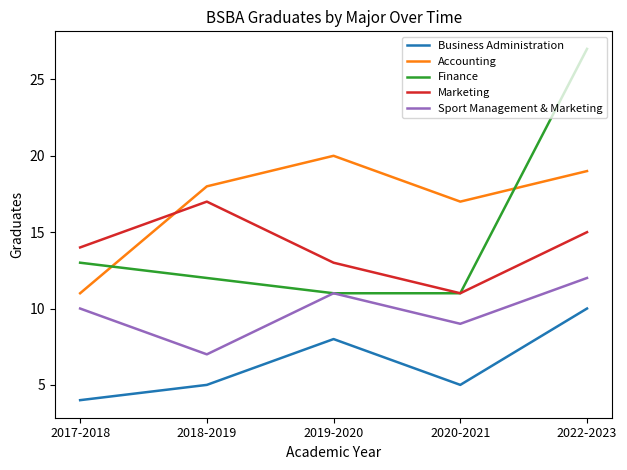

In Sport Management & Marketing, how many points are higher than both neighbors (excluding endpoints)?

1